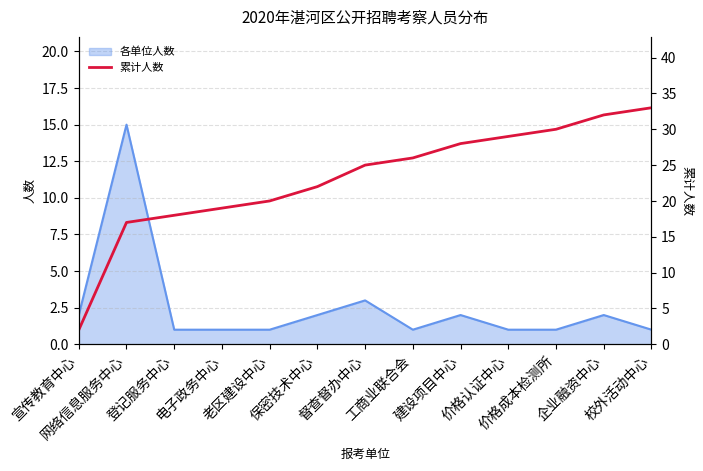

True or false: the data shows 13 at 保密技术中心.

False